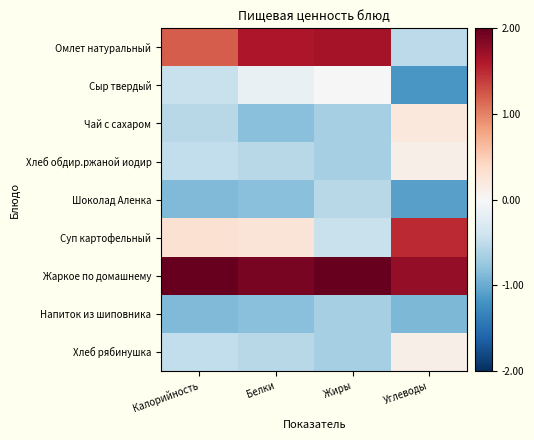

Reading left to right, list all the values displayed in this chart.

Омлет натуральный: Калорийность=1.2	Белки=1.6	Жиры=1.7	Углеводы=-0.5
Сыр твердый: Калорийность=-0.4	Белки=-0.2	Жиры=0.0	Углеводы=-1.2
Чай с сахаром: Калорийность=-0.6	Белки=-0.8	Жиры=-0.7	Углеводы=0.2
Хлеб обдир.ржаной иодир: Калорийность=-0.5	Белки=-0.6	Жиры=-0.7	Углеводы=0.1
Шоколад Аленка: Калорийность=-0.9	Белки=-0.8	Жиры=-0.6	Углеводы=-1.1
Суп картофельный: Калорийность=0.3	Белки=0.3	Жиры=-0.4	Углеводы=1.5
Жаркое по домашнему: Калорийность=2.2	Белки=1.9	Жиры=2.0	Углеводы=1.8
Напиток из шиповника: Калорийность=-0.9	Белки=-0.8	Жиры=-0.7	Углеводы=-0.9
Хлеб рябинушка: Калорийность=-0.5	Белки=-0.6	Жиры=-0.7	Углеводы=0.1